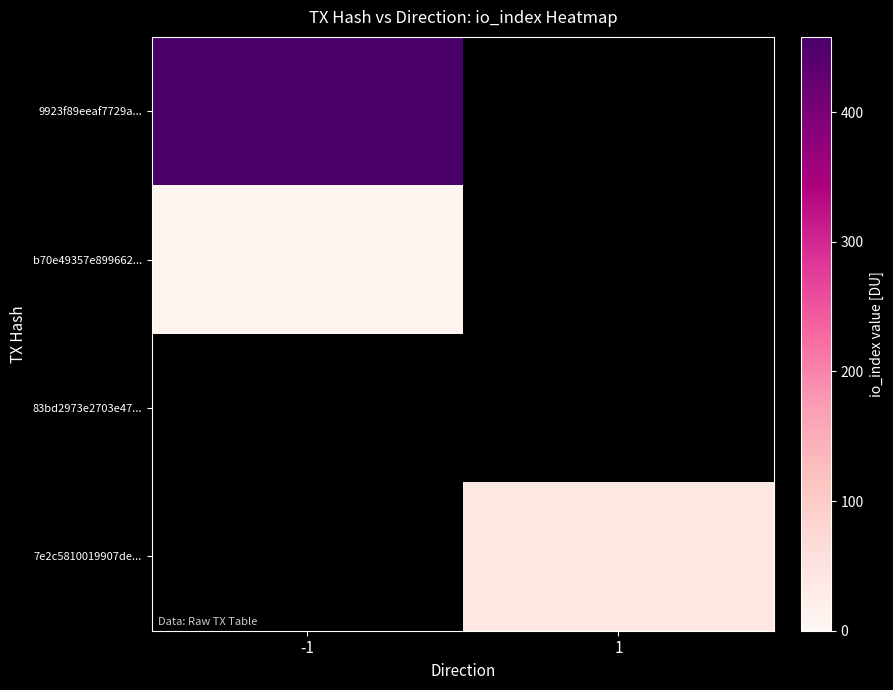

What is the maximum value for 9923f89eeaf7729a...?

458.0